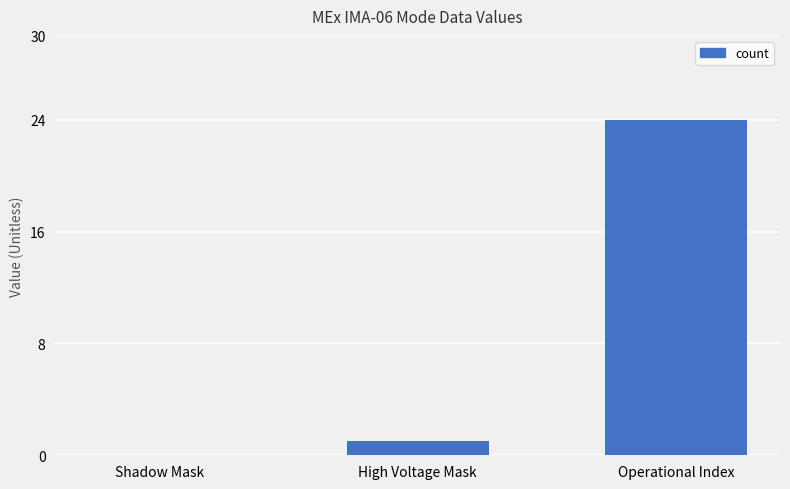

Where is the data nearest to the value 12?

High Voltage Mask